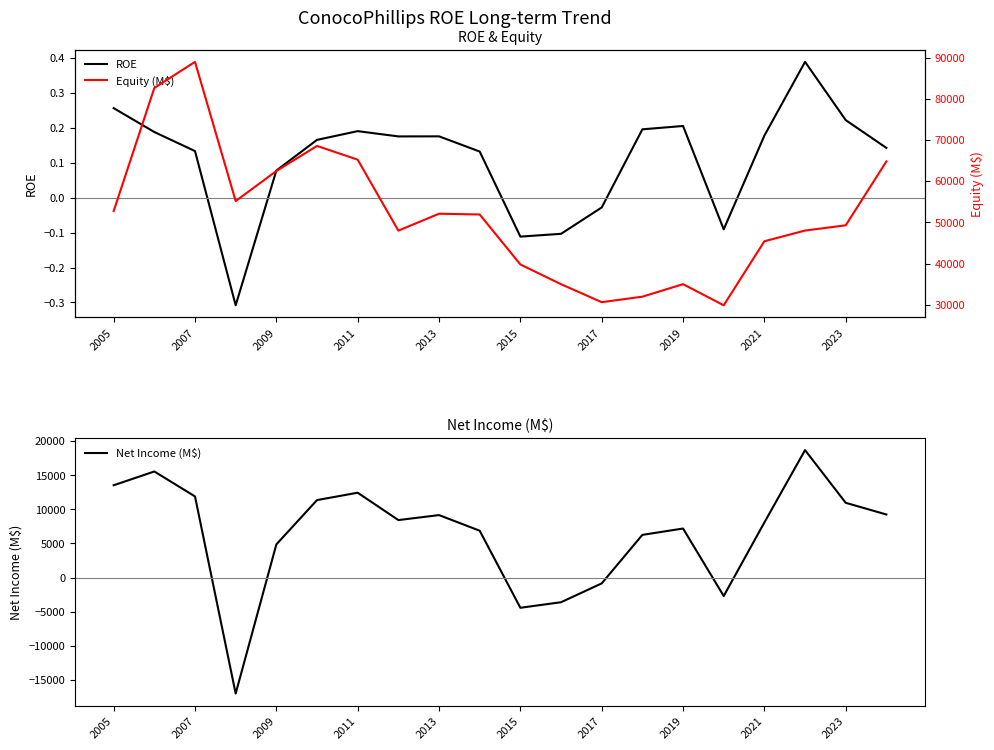

Where does the ROE series first go above 0?

2005